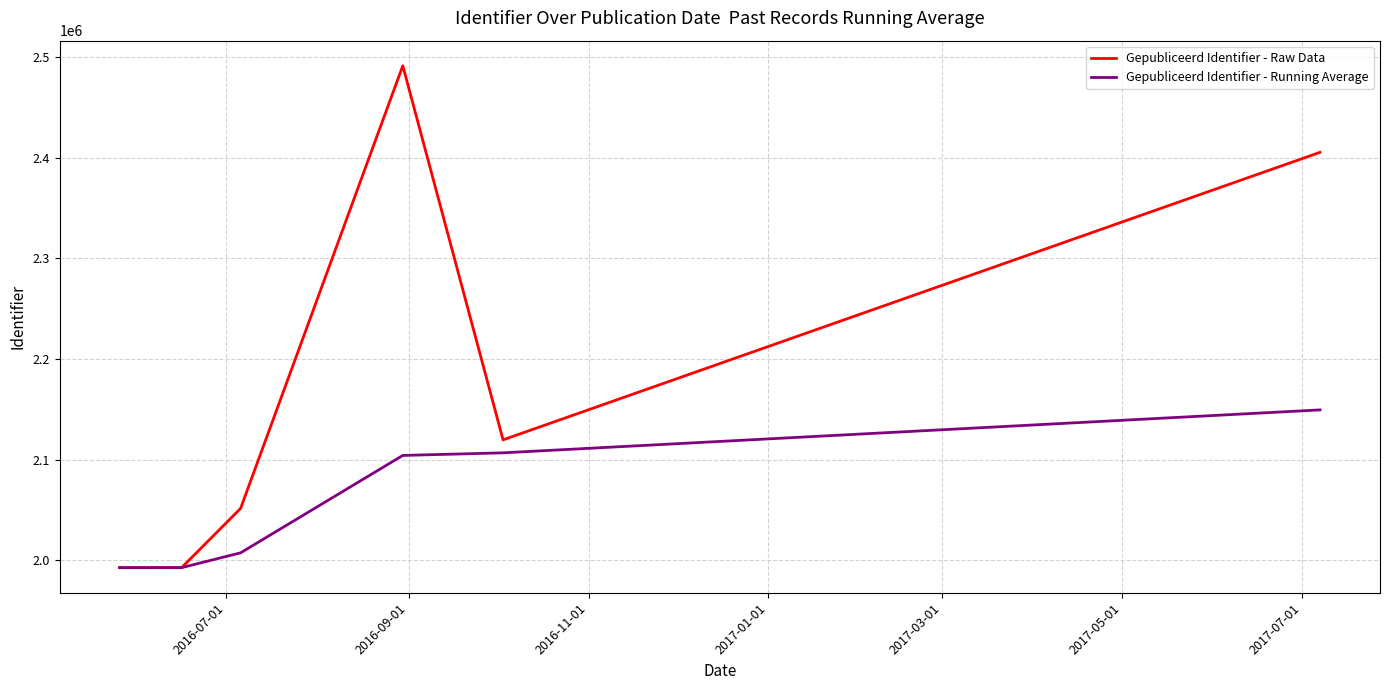

Is this an area chart (filled region under the line)?

No